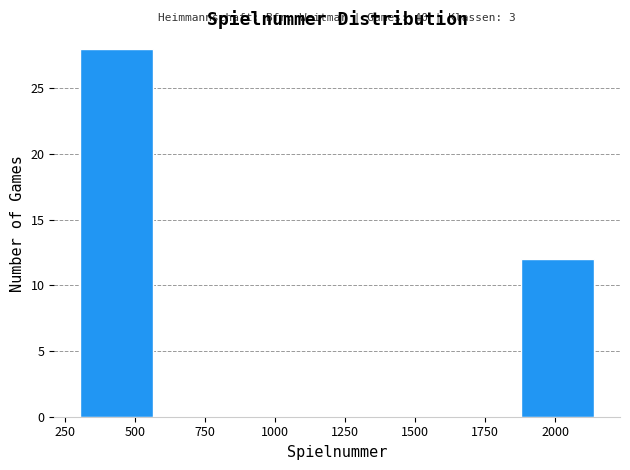

Which range on the x-axis has the tallest bar?

300 to 550